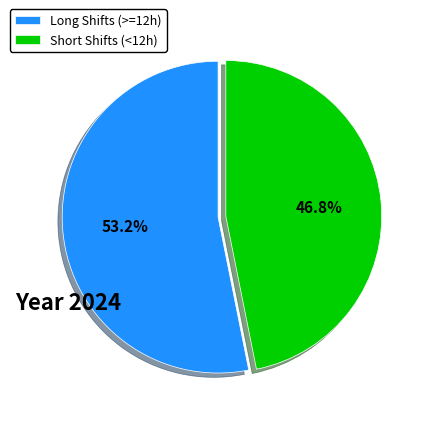

Rank the categories by value from highest to lowest.

Long Shifts (>=12h), Short Shifts (<12h)